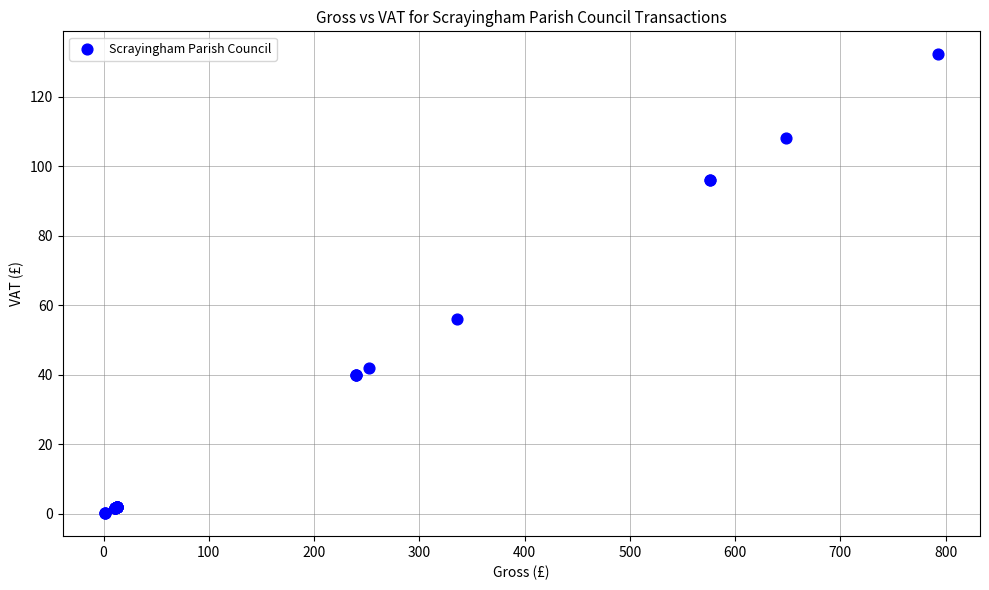

What Y value in the scatter plot is closest to 66?

56.0